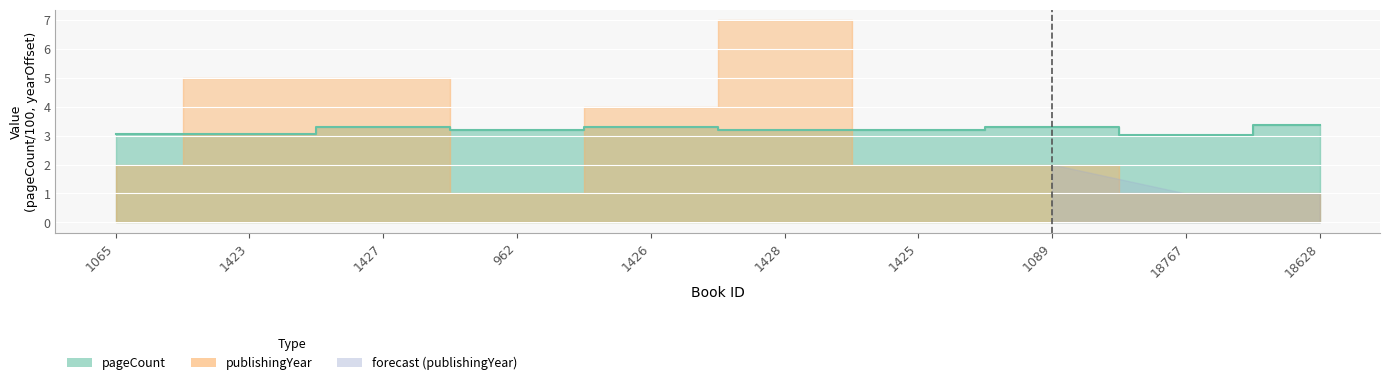

True or false: the data has more than 0 interior local peaks.

True